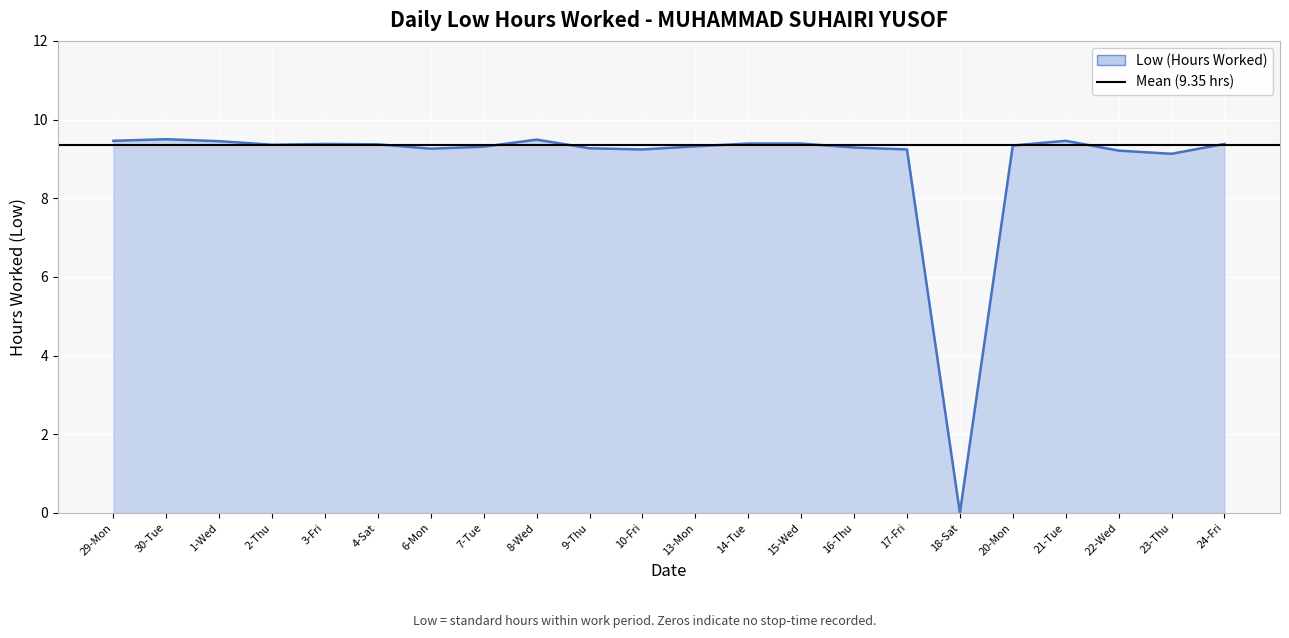

What value does the data have at 13-Mon?

9.3